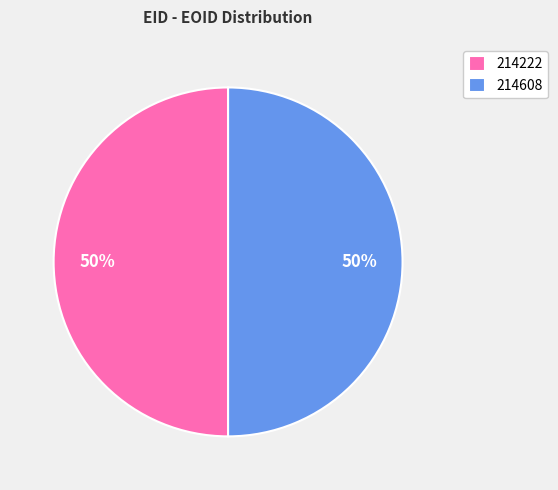

Approximately how many times larger is the value at 214222 compared to 214608?

1.0